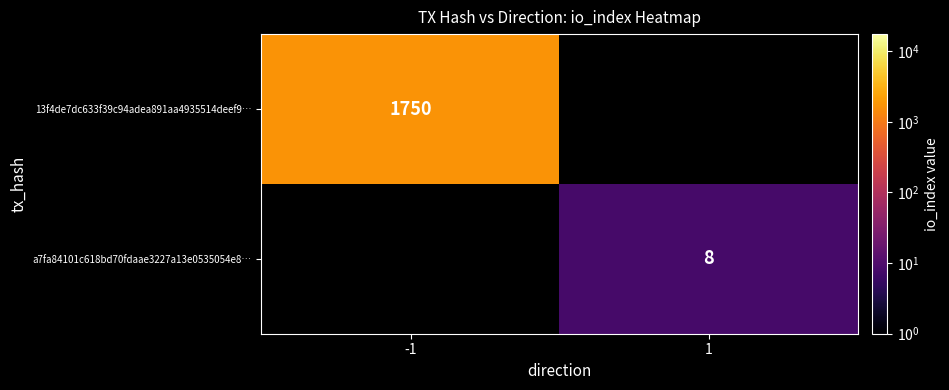

Which label corresponds to the smallest value in the chart?

1